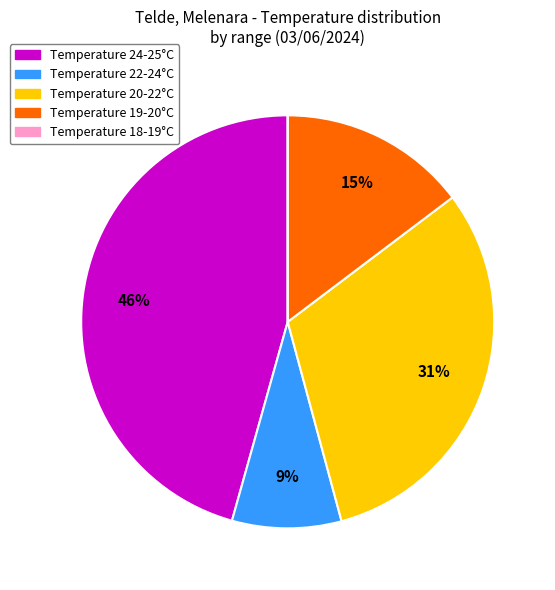

Is there a majority slice in this chart?

No